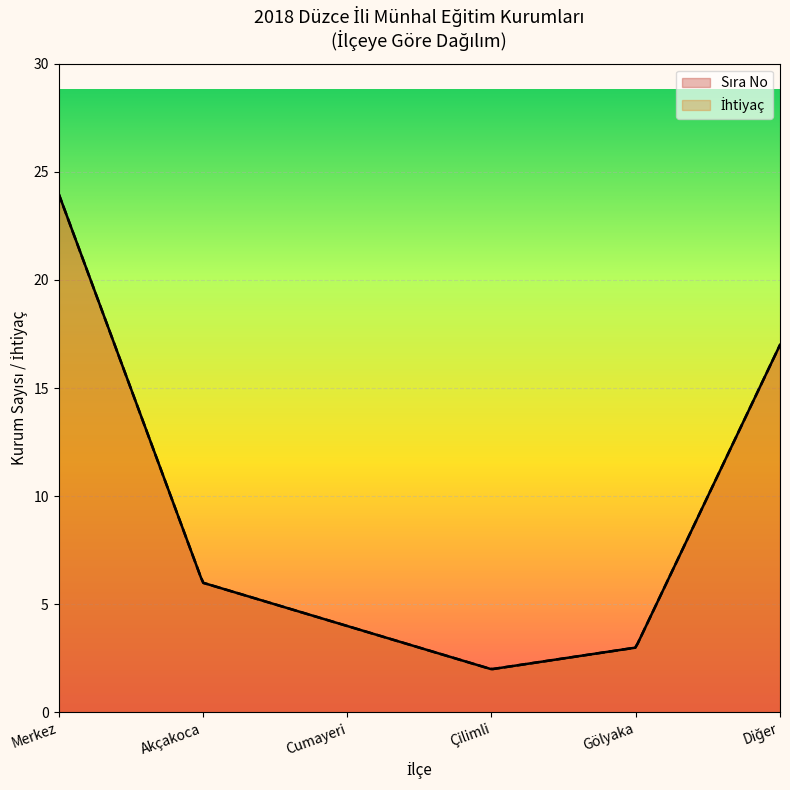

The Sıra No series shows 7 at Merkez. True or false?

False